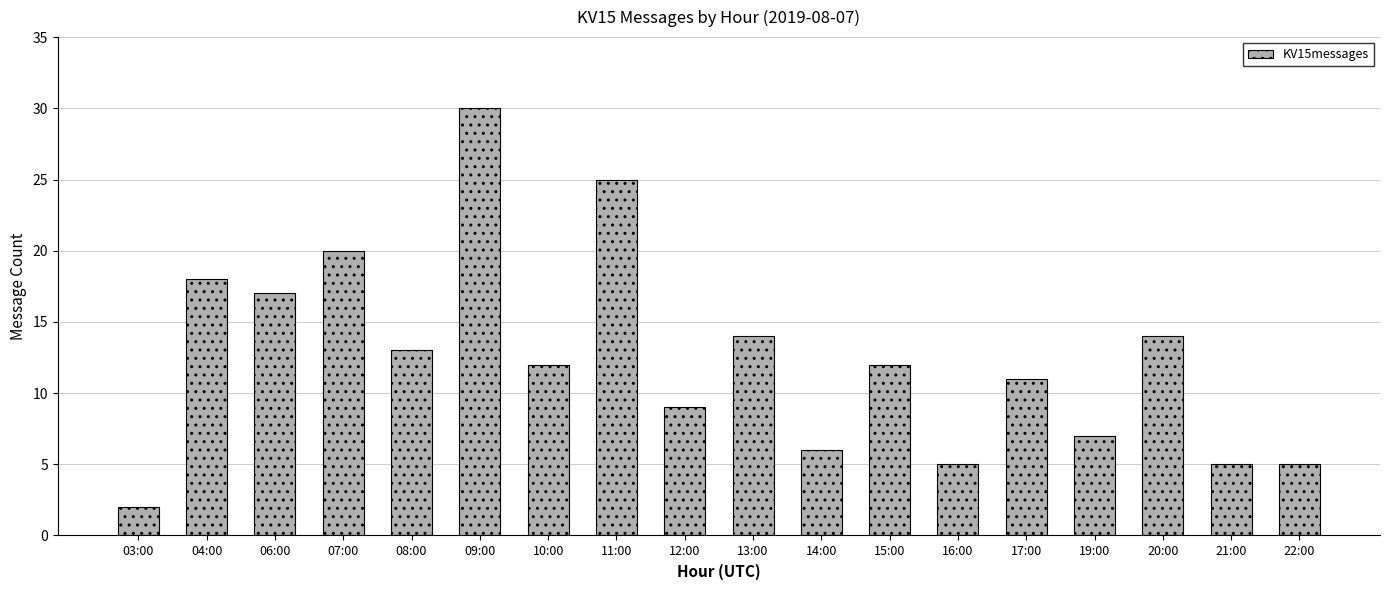

Count the number of data series in this chart.

1